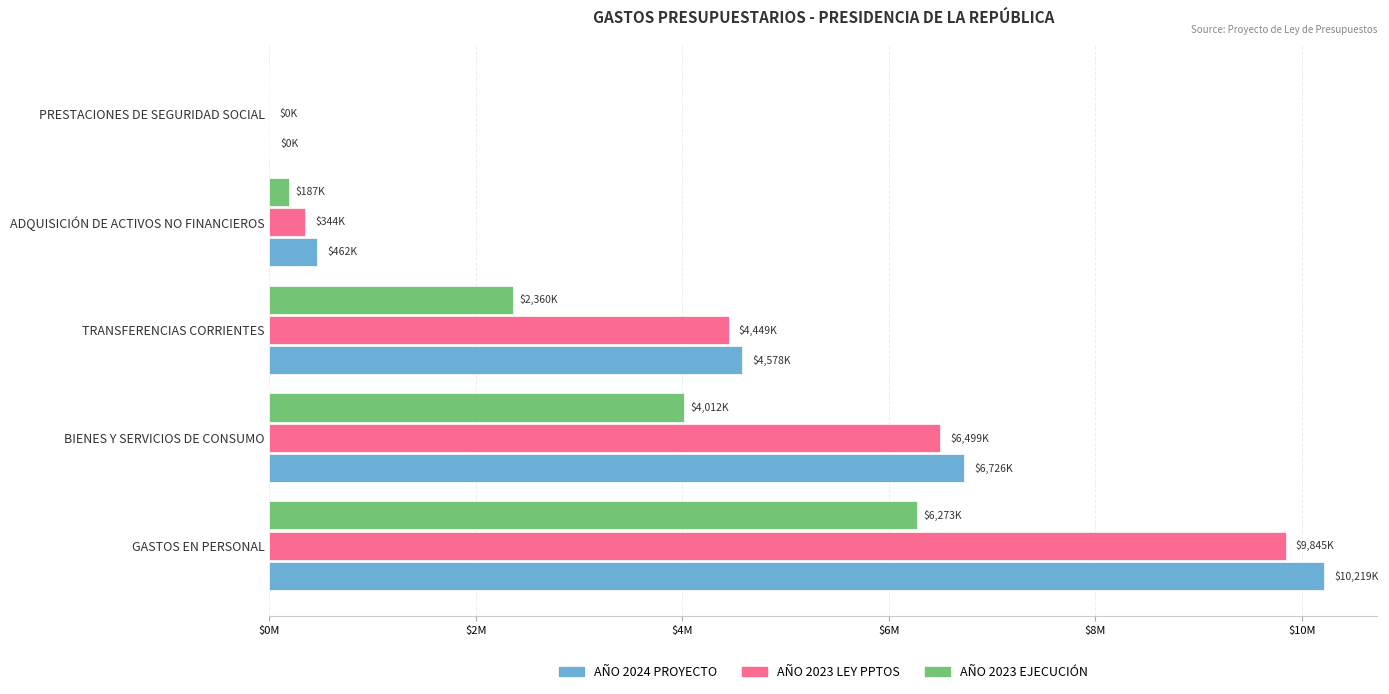

What are all the series names shown in the legend?

AÑO 2024 PROYECTO, AÑO 2023 LEY PPTOS, AÑO 2023 EJECUCIÓN